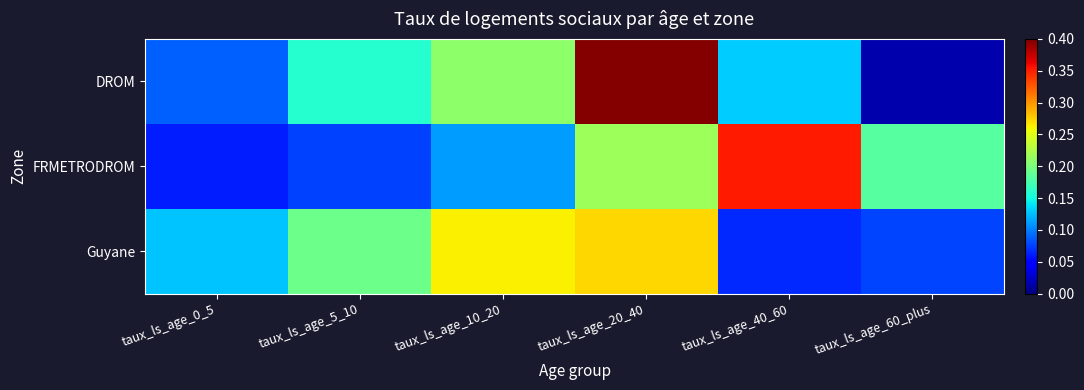

Which series has the largest total across all categories?

DROM